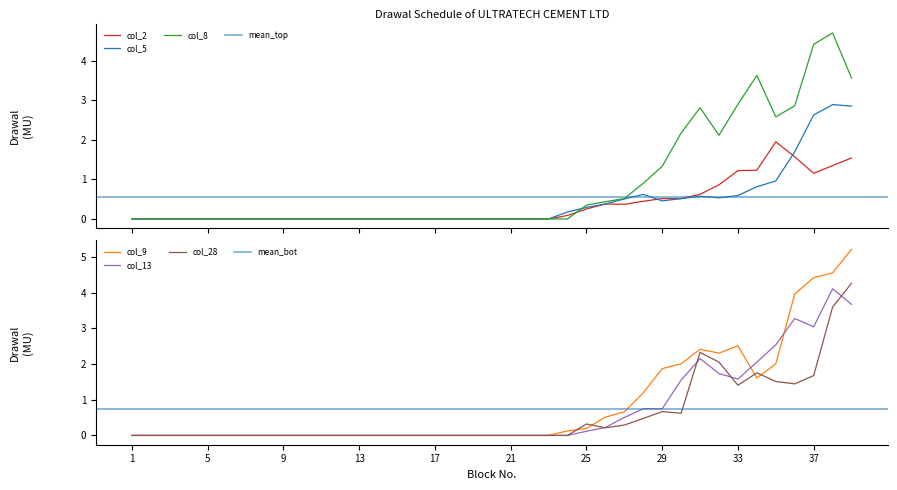

Reading right to left, what are all the values shown in this chart?

col_2: 1.5	1.3	1.2	1.6	1.9	1.2	1.2	0.9	0.6	0.5	0.5	0.4	0.4	0.4	0.3	0.1	0.0	0.0	0.0	0.0	0.0	0.0	0.0	0.0	0.0	0.0	0.0	0.0	0.0	0.0	0.0	0.0	0.0	0.0	0.0	0.0	0.0	0.0	0.0
col_5: 2.9	2.9	2.6	1.7	1.0	0.8	0.6	0.5	0.6	0.5	0.5	0.6	0.5	0.4	0.3	0.2	0.0	0.0	0.0	0.0	0.0	0.0	0.0	0.0	0.0	0.0	0.0	0.0	0.0	0.0	0.0	0.0	0.0	0.0	0.0	0.0	0.0	0.0	0.0
col_8: 3.6	4.7	4.4	2.9	2.6	3.6	2.9	2.1	2.8	2.2	1.3	0.9	0.5	0.4	0.3	0.0	0.0	0.0	0.0	0.0	0.0	0.0	0.0	0.0	0.0	0.0	0.0	0.0	0.0	0.0	0.0	0.0	0.0	0.0	0.0	0.0	0.0	0.0	0.0
col_9: 5.2	4.6	4.4	4.0	2.0	1.6	2.5	2.3	2.4	2.0	1.9	1.2	0.7	0.5	0.2	0.1	0.0	0.0	0.0	0.0	0.0	0.0	0.0	0.0	0.0	0.0	0.0	0.0	0.0	0.0	0.0	0.0	0.0	0.0	0.0	0.0	0.0	0.0	0.0
col_13: 3.7	4.1	3.0	3.3	2.5	2.1	1.6	1.7	2.2	1.6	0.7	0.7	0.5	0.2	0.1	0.0	0.0	0.0	0.0	0.0	0.0	0.0	0.0	0.0	0.0	0.0	0.0	0.0	0.0	0.0	0.0	0.0	0.0	0.0	0.0	0.0	0.0	0.0	0.0
col_28: 4.3	3.6	1.7	1.4	1.5	1.8	1.4	2.1	2.3	0.6	0.7	0.5	0.3	0.2	0.3	0.0	0.0	0.0	0.0	0.0	0.0	0.0	0.0	0.0	0.0	0.0	0.0	0.0	0.0	0.0	0.0	0.0	0.0	0.0	0.0	0.0	0.0	0.0	0.0